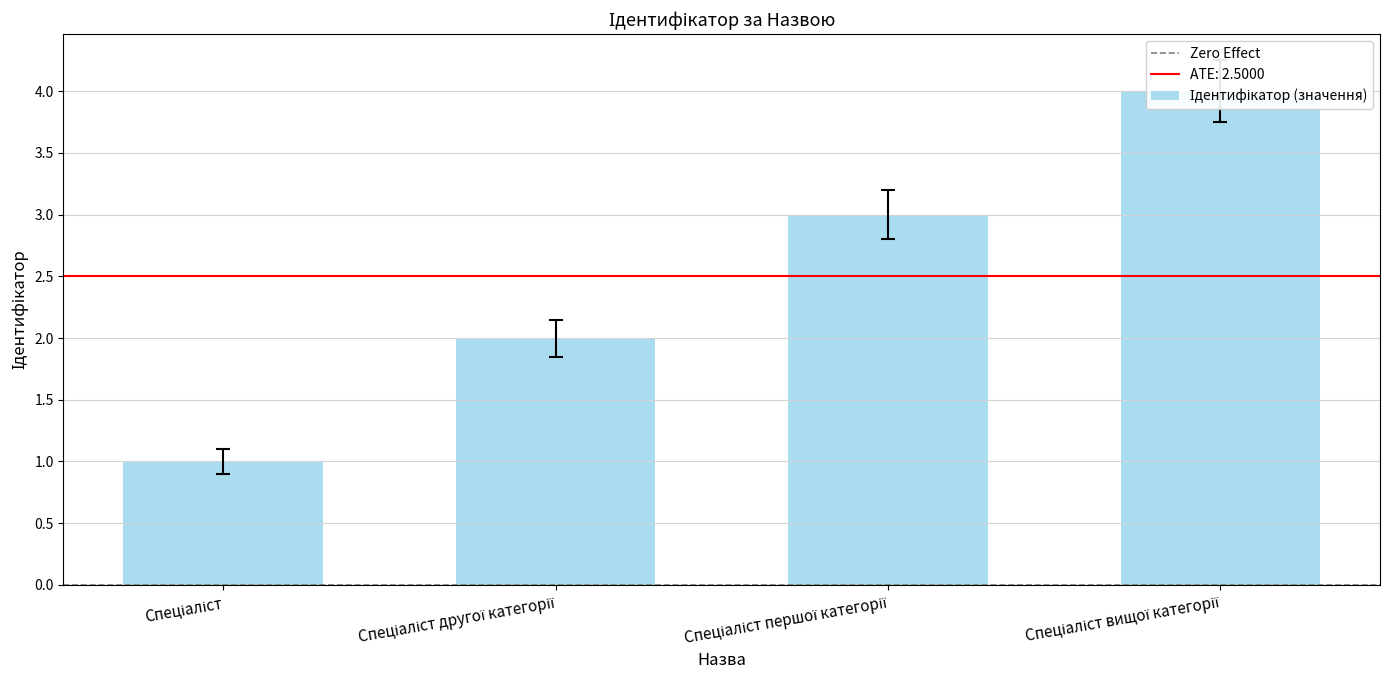

What is the change in value from Спеціаліст першої категорії to Спеціаліст вищої категорії?

+1.0